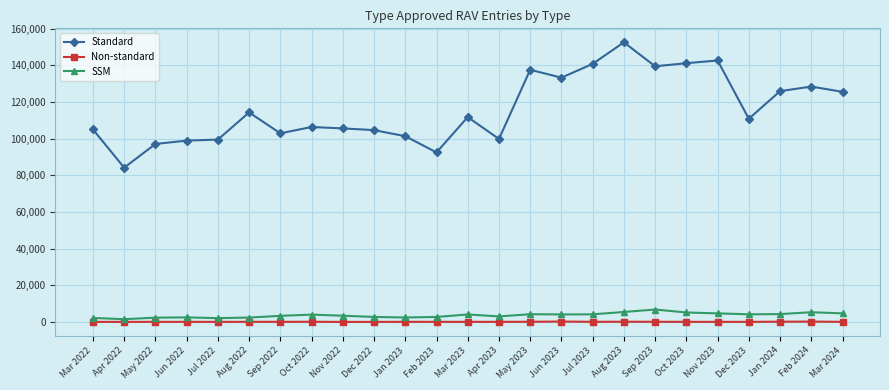

At how many categories does at least one series exceed 109582?

13